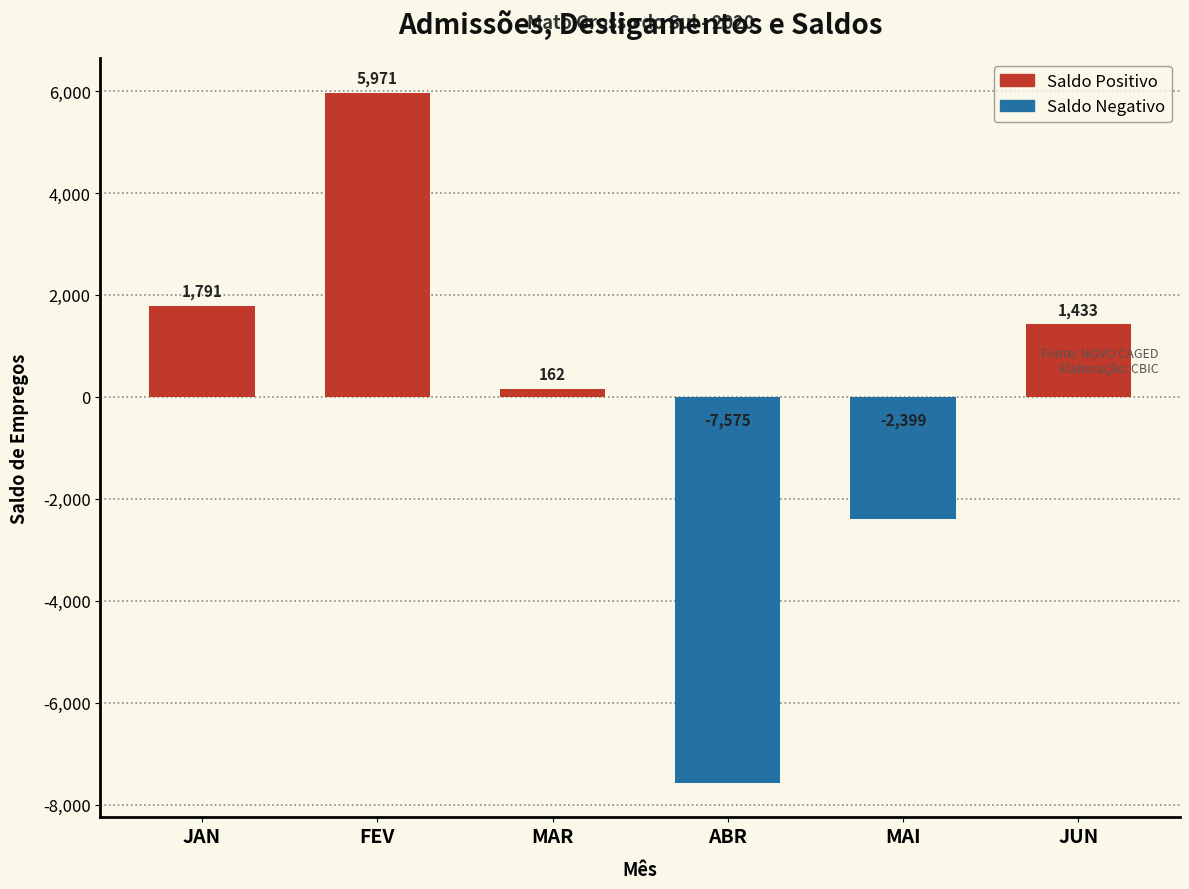

Reading right to left, extract all data points from this chart.

1433	-2399	-7575	162	5971	1791